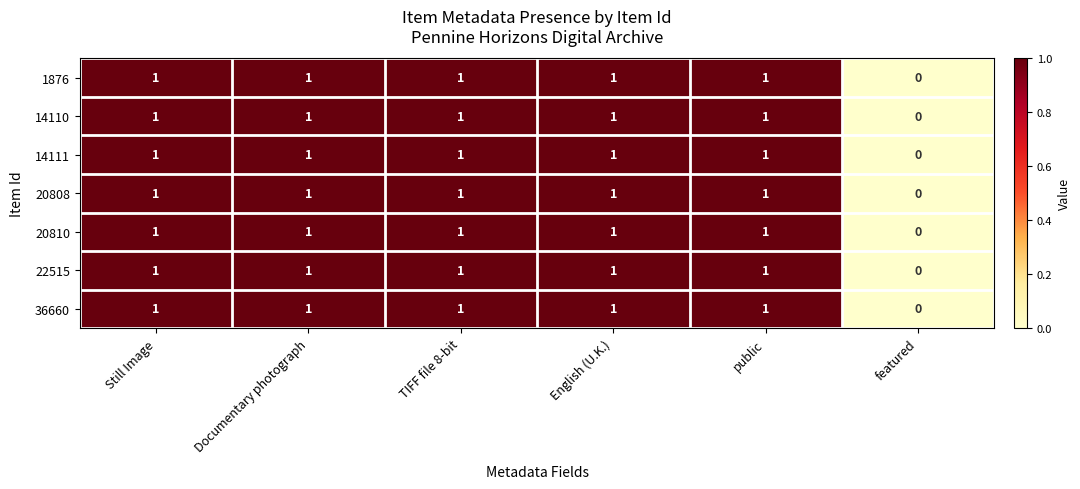

How many series are shown in this chart?

7